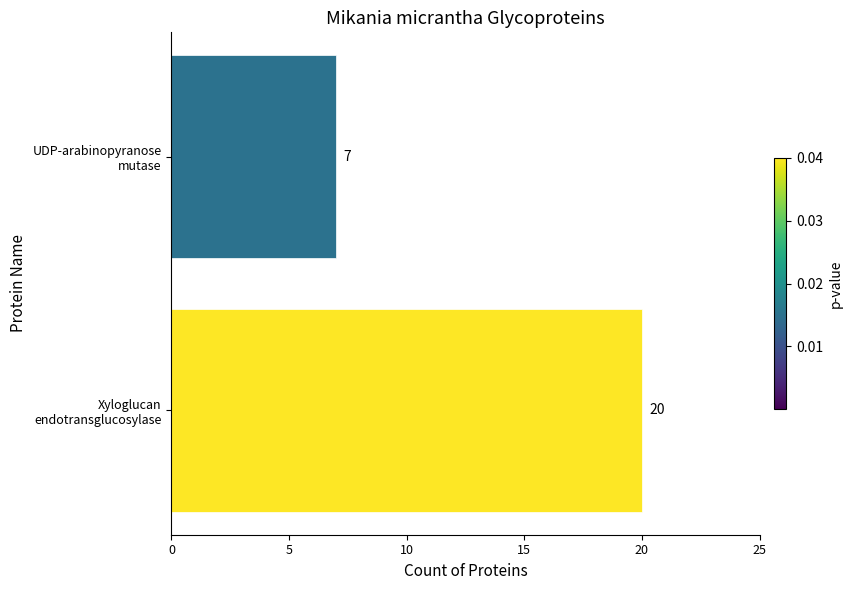

What is the average value?

14